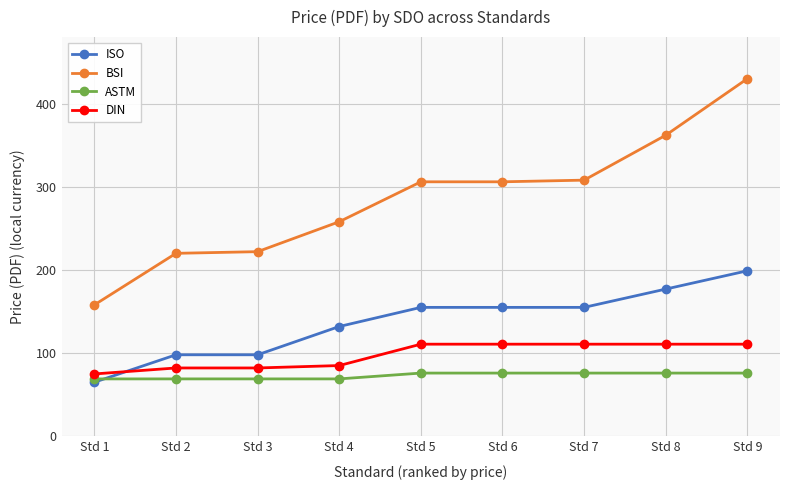

What is the maximum value for BSI?

430.0